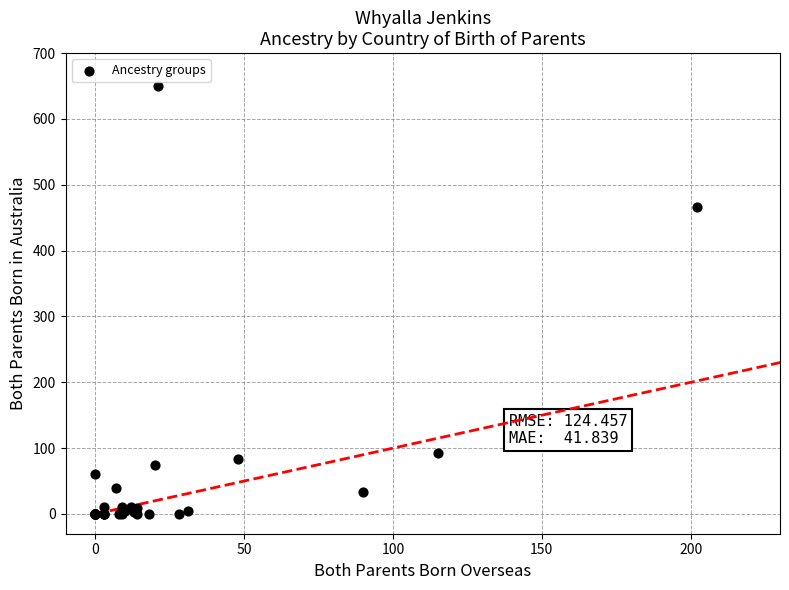

What Y value in the scatter plot is closest to 325?

466